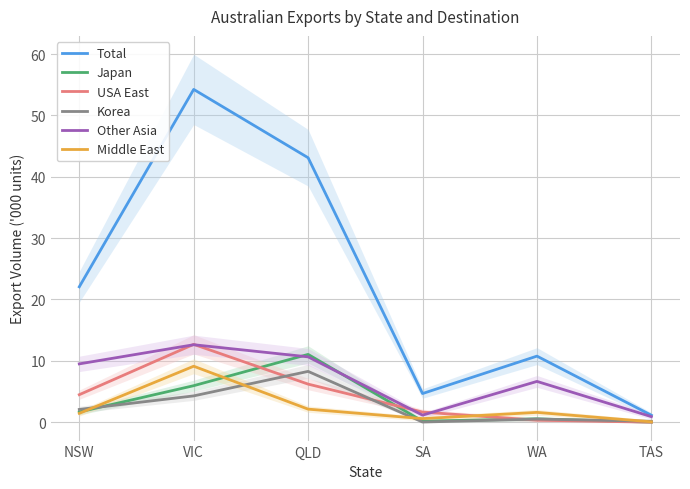

What position from the left is QLD?

3